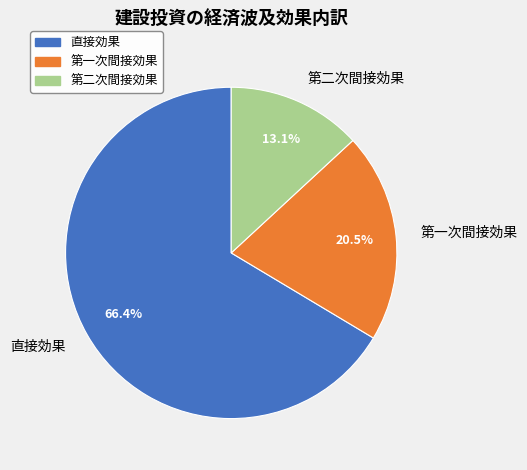

Is the sum of 第一次間接効果 and 直接効果 greater than half?

Yes